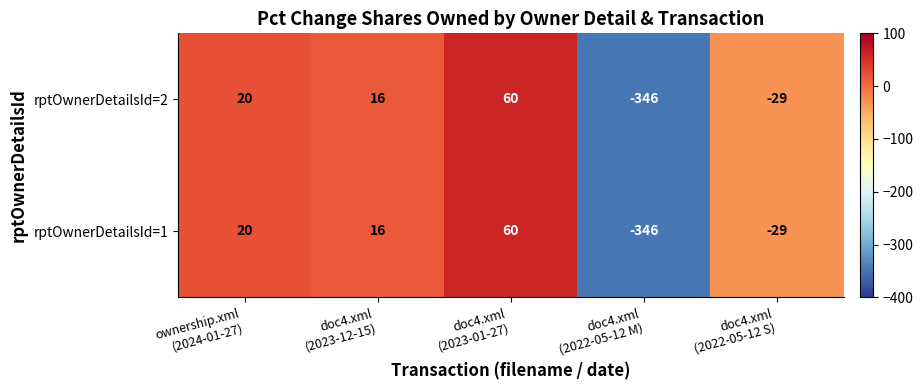

What is the sum of all rptOwnerDetailsId=2 values?

-279